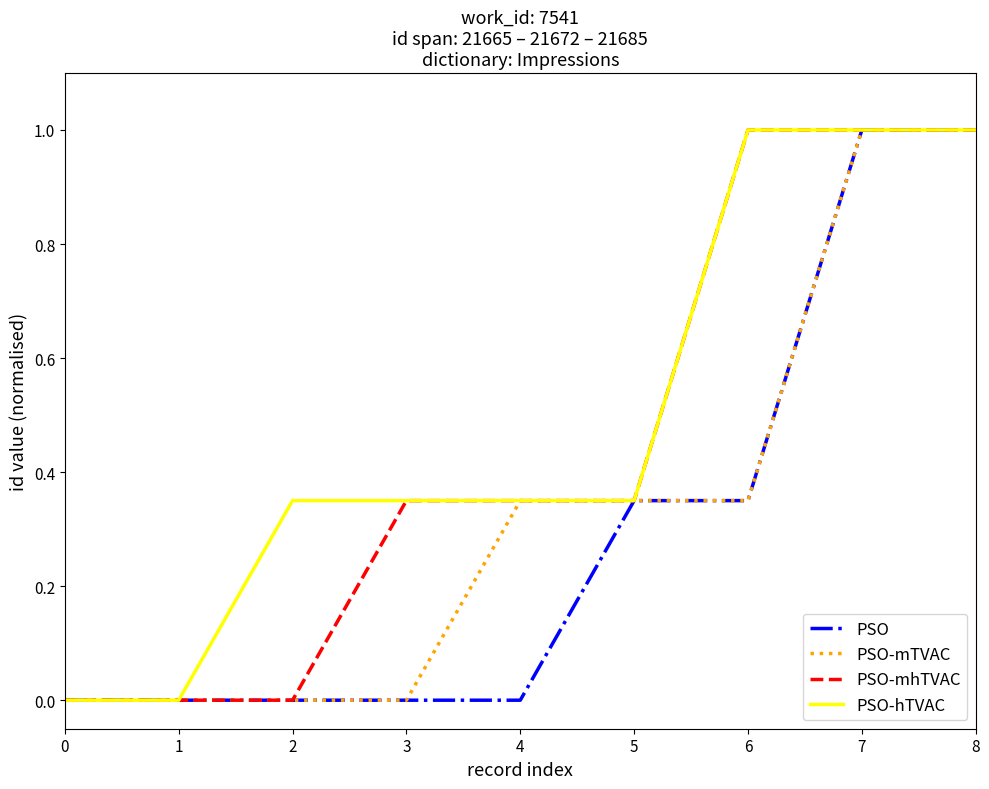

Which series changed the most between 3 and 4?

PSO-mTVAC